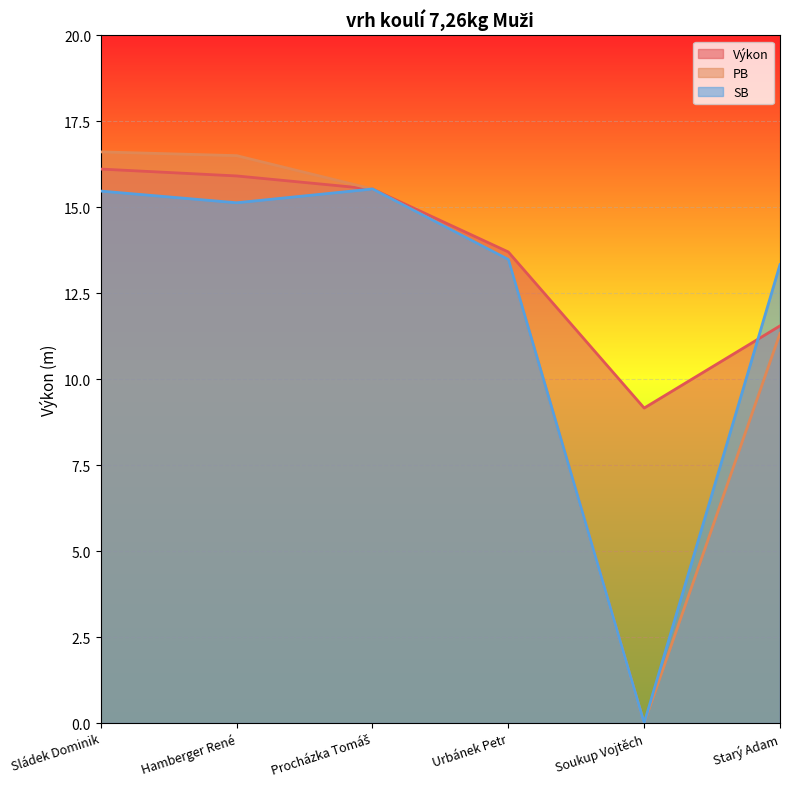

List the series in order of their peak value, highest first.

PB, Výkon, SB